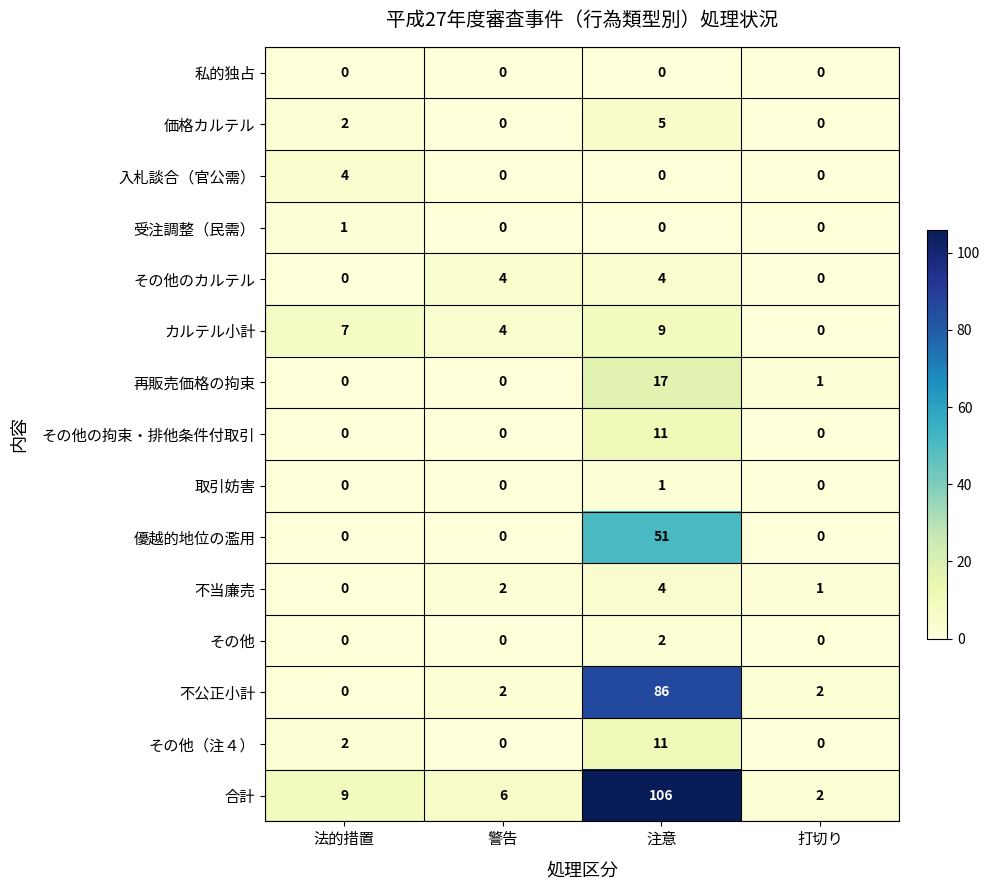

What is the spread (max minus min) of values at 法的措置?

9